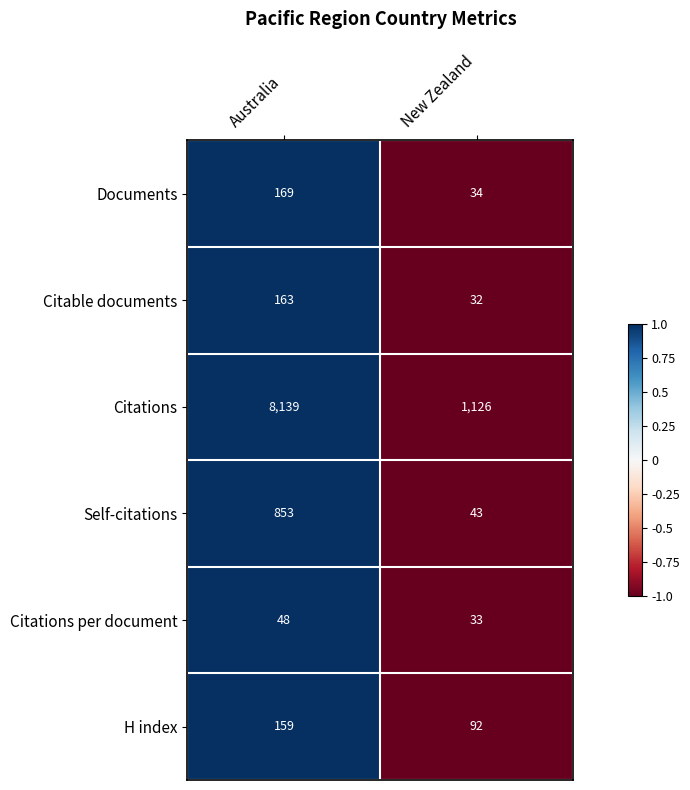

Which label corresponds to the smallest value in the chart?

New Zealand